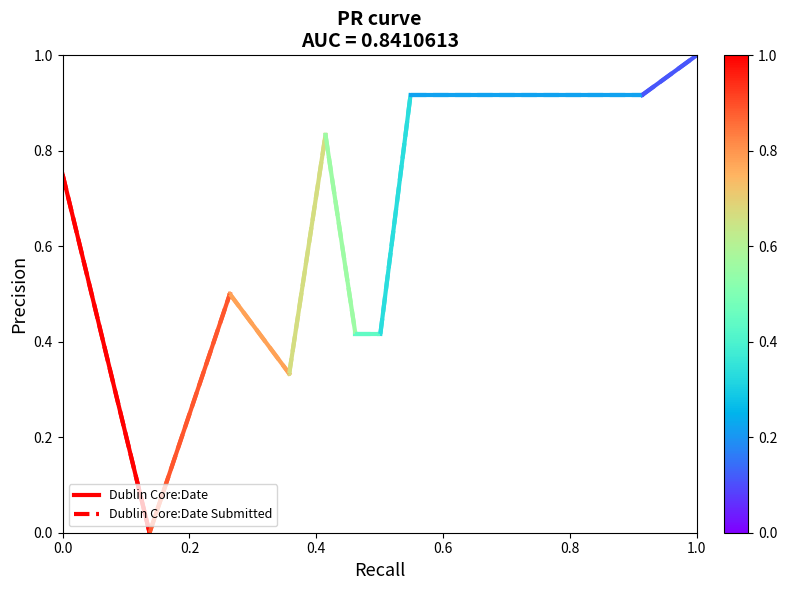

The value of Dublin Core:Date Submitted at 0.2 is -0.4. True or false?

False